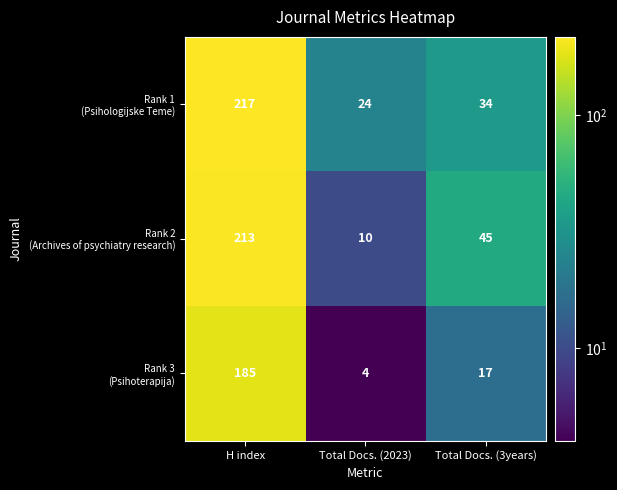

What is the spread (max minus min) of values at H index?

32